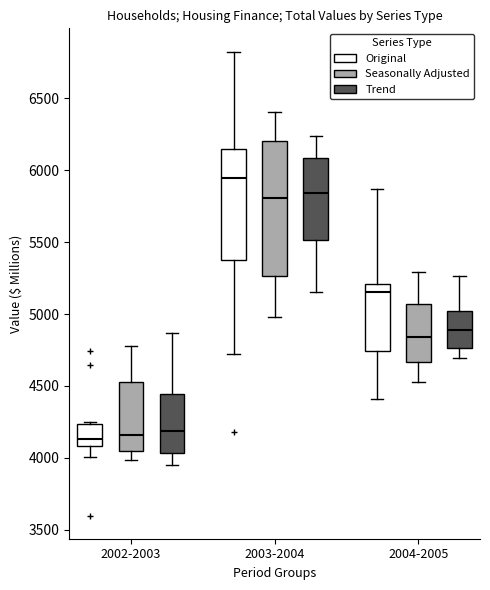

Reading left to right, transcribe this box plot: for each box, give where its median line is, the range the box spans, and where its two whiskers end, as read against the y-axis. The values are not printed on the chart, so give them approximately, as read against the axis.

2002-2003 (Original): median 4150, box 4100 to 4250, whiskers 4000 to 4250
2002-2003 (Seasonally Adjusted): median 4150, box 4050 to 4550, whiskers 4000 to 4750
2002-2003 (Trend): median 4200, box 4050 to 4450, whiskers 3950 to 4850
2003-2004 (Original): median 5950, box 5350 to 6150, whiskers 4700 to 6850
2003-2004 (Seasonally Adjusted): median 5800, box 5250 to 6200, whiskers 5000 to 6400
2003-2004 (Trend): median 5850, box 5500 to 6100, whiskers 5150 to 6250
2004-2005 (Original): median 5150, box 4750 to 5200, whiskers 4400 to 5850
2004-2005 (Seasonally Adjusted): median 4850, box 4650 to 5050, whiskers 4550 to 5300
2004-2005 (Trend): median 4900, box 4750 to 5000, whiskers 4700 to 5250